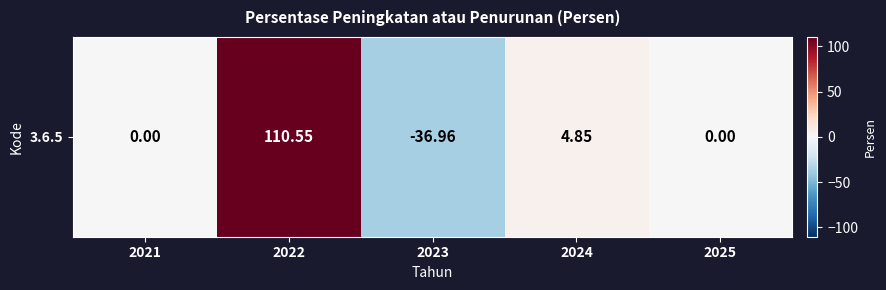

At which label is the value closest to 36?

2024